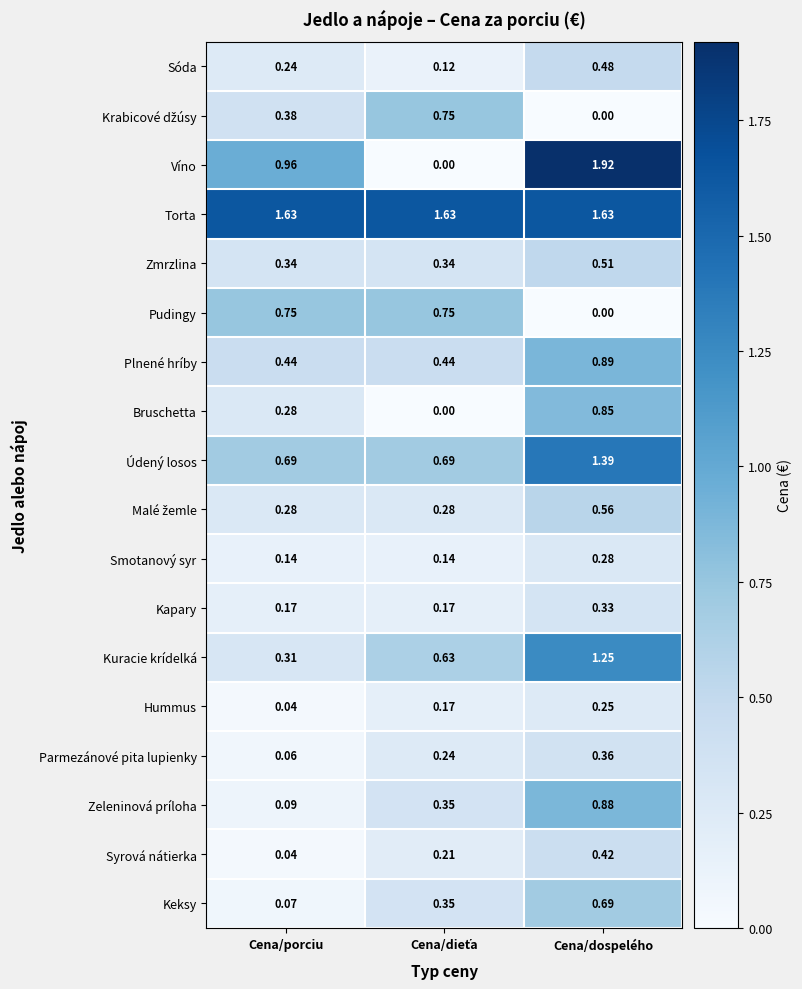

Which series has the widest spread of values?

Víno